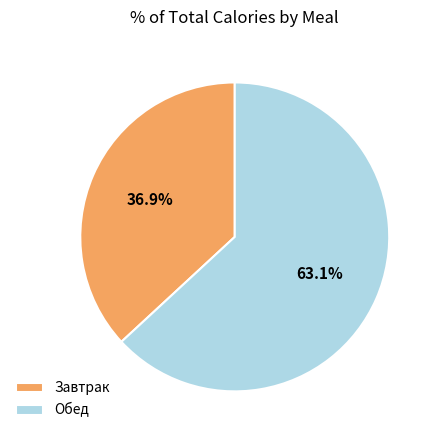

Between Завтрак and Обед, which is larger?

Обед